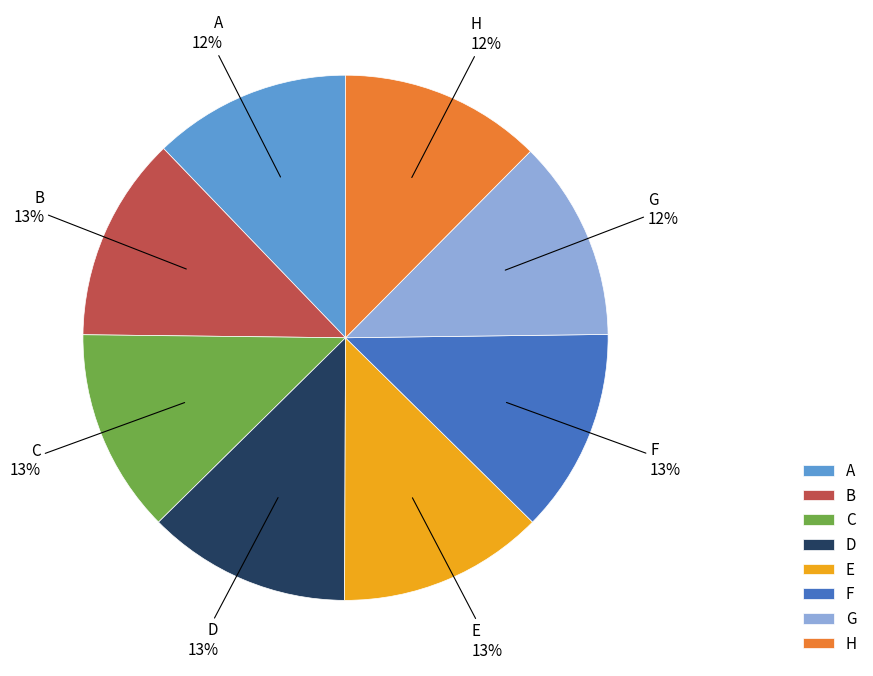

To the nearest percent, what portion does G represent?

12%